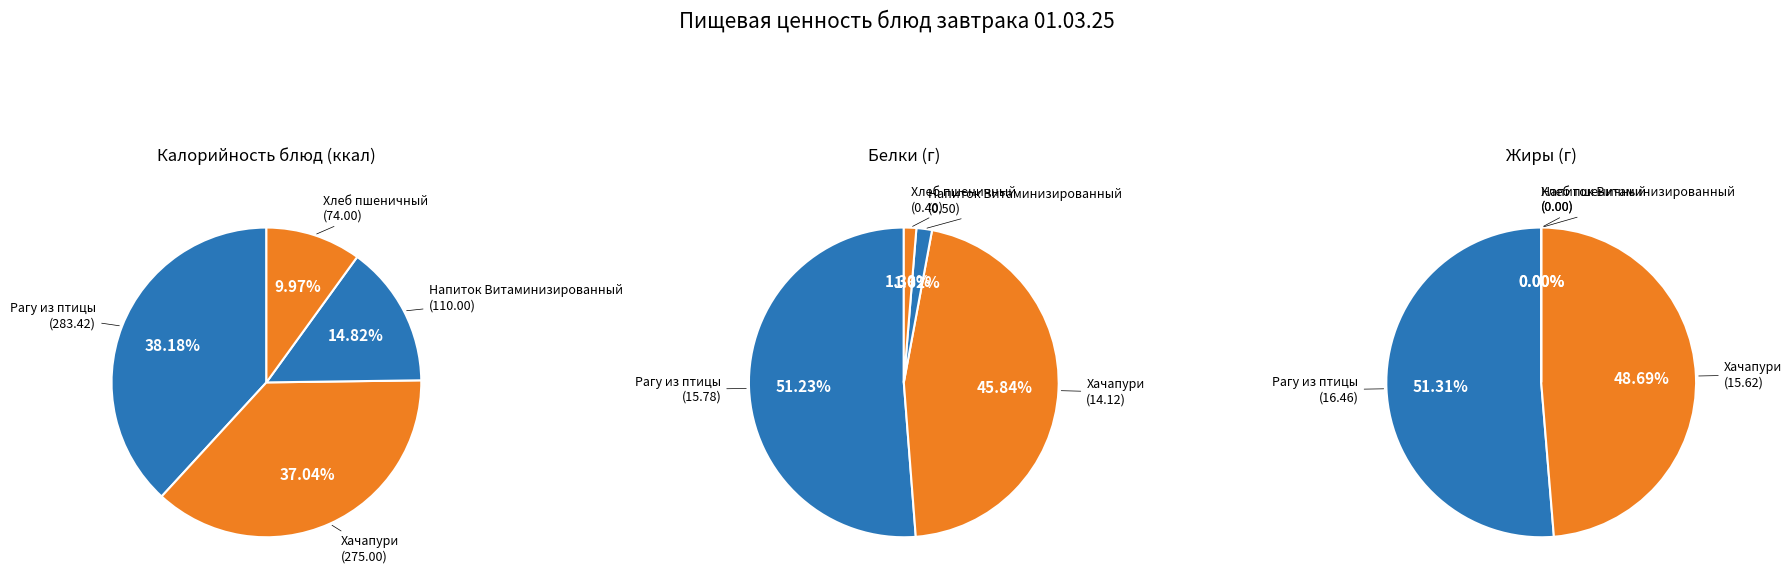

Between Рагу из птицы and Хлеб пшеничный, which is larger?

Рагу из птицы